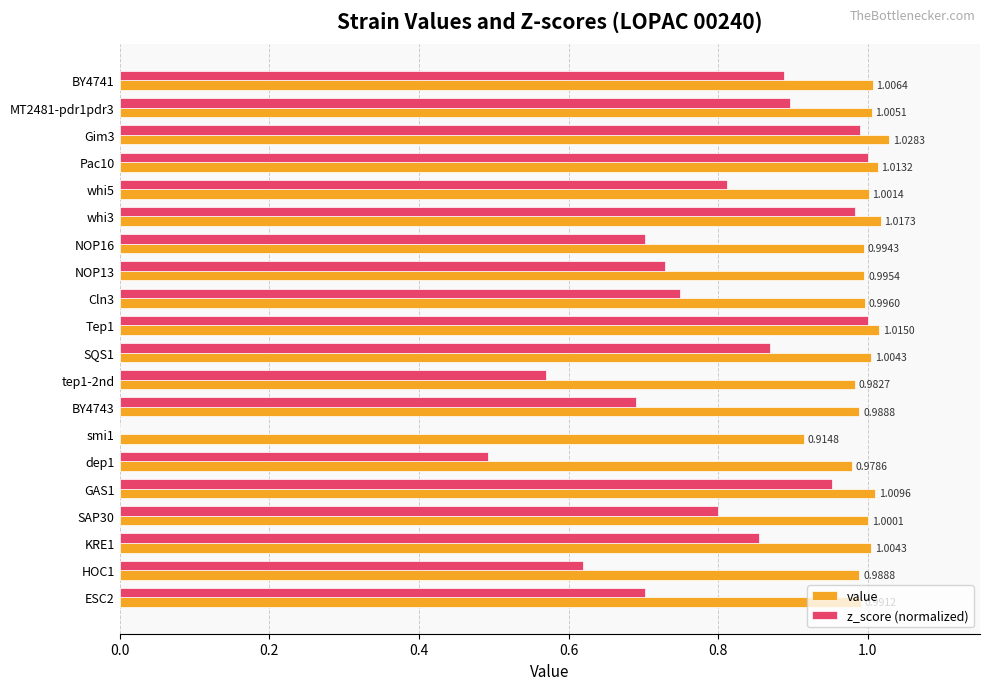

Is the value of z_score (normalized) at Cln3 greater than the value of value at KRE1?

No